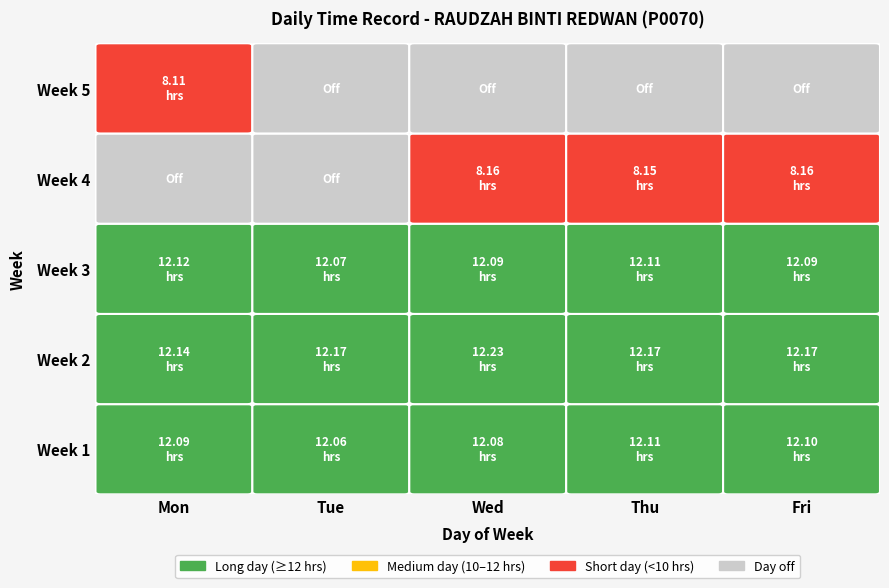

Is it true that 18 equals 0.0 at 3?

True